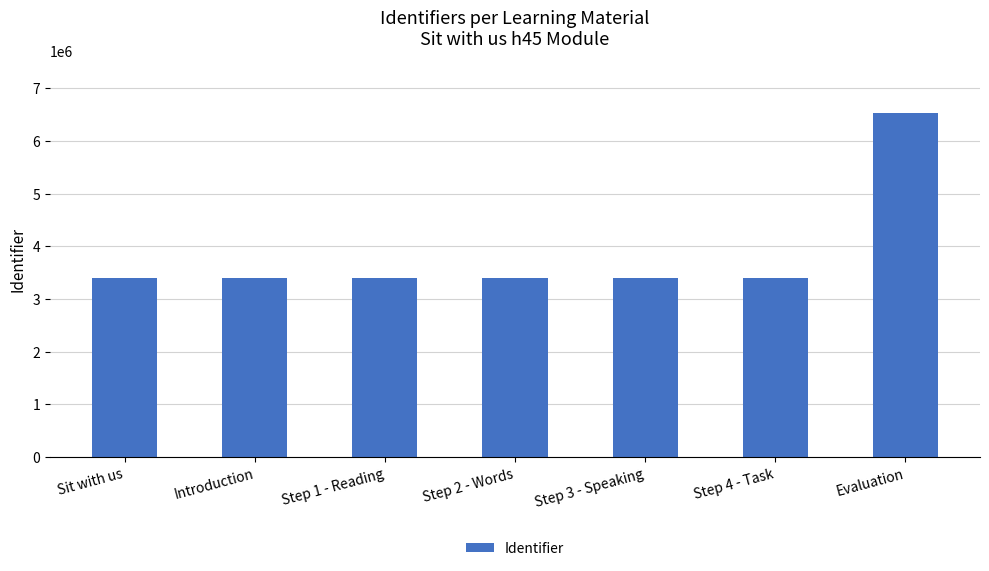

How many categories are shown in the chart?

7